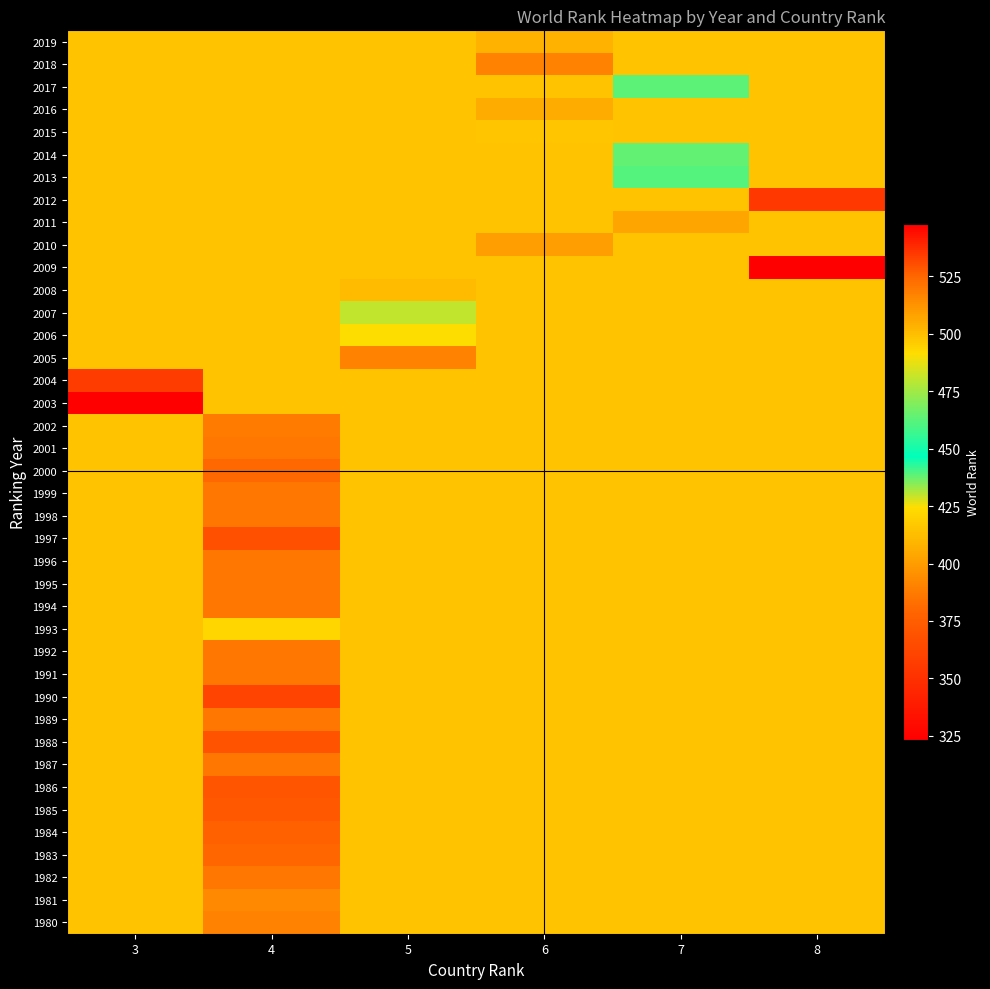

What is the spread (max minus min) of values at 7?

92.3